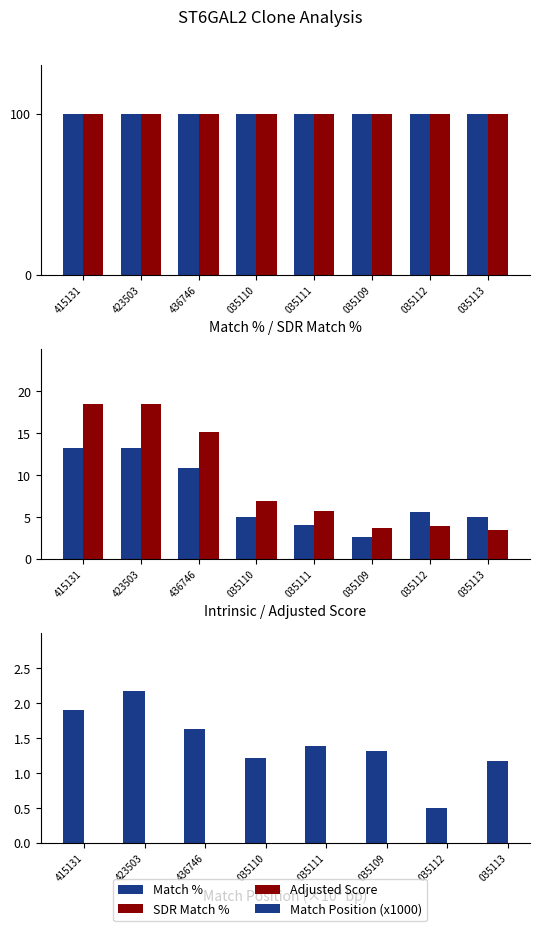

What is the maximum value shown in the chart?

100.0